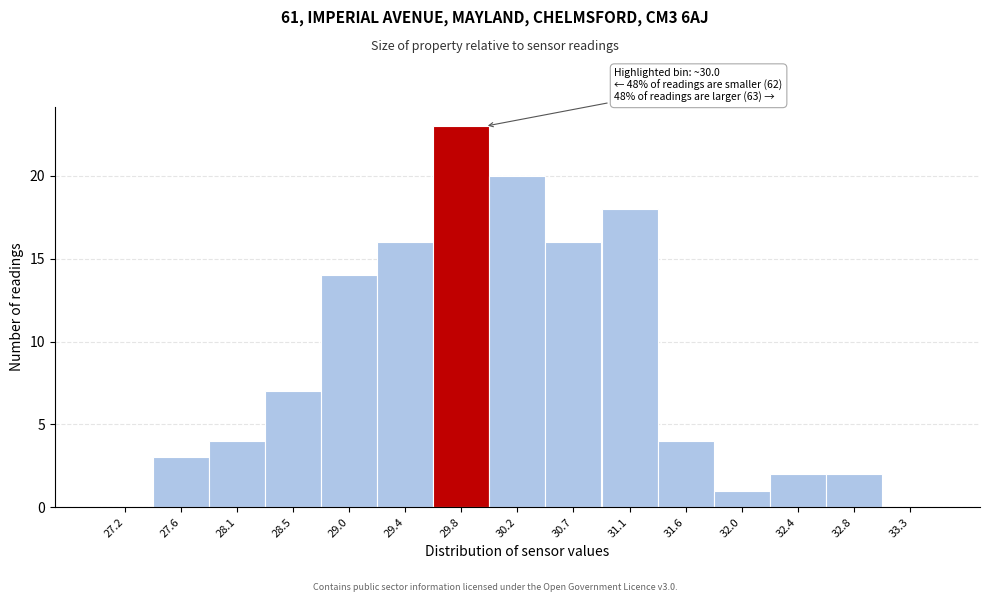

Over which range of the x-axis is the bar tallest?

29.60 to 30.05